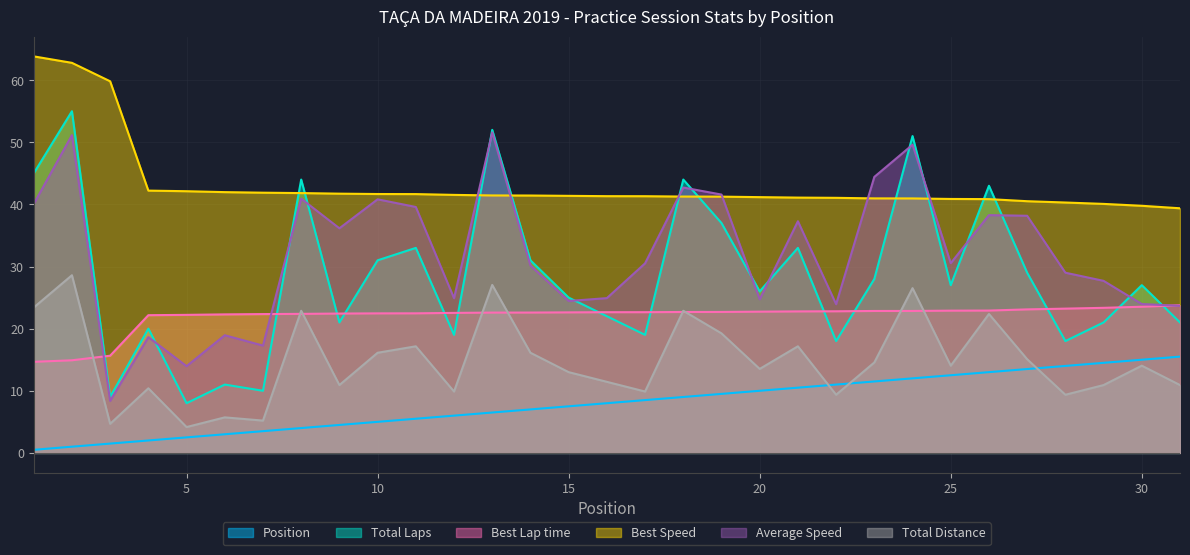

Count the number of data series in this chart.

6